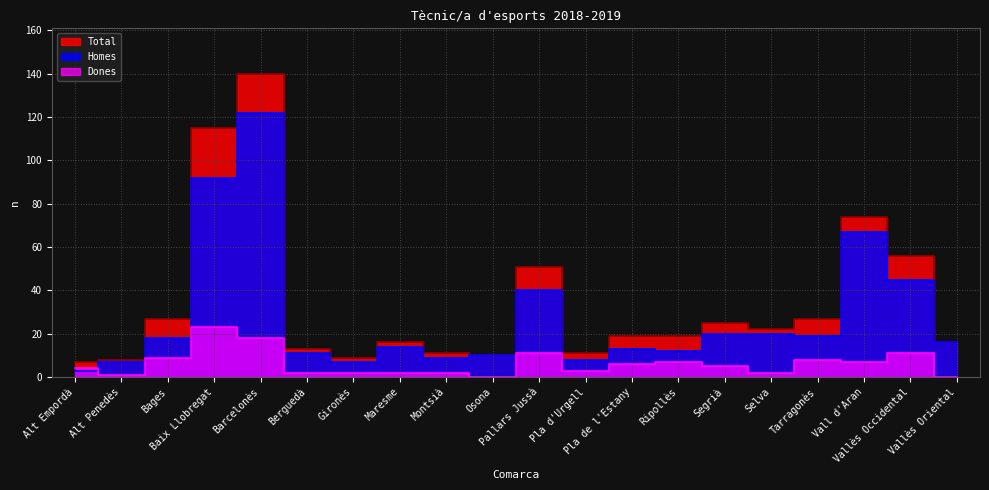

What is the value of the Homes point at the 2nd from the left?

7